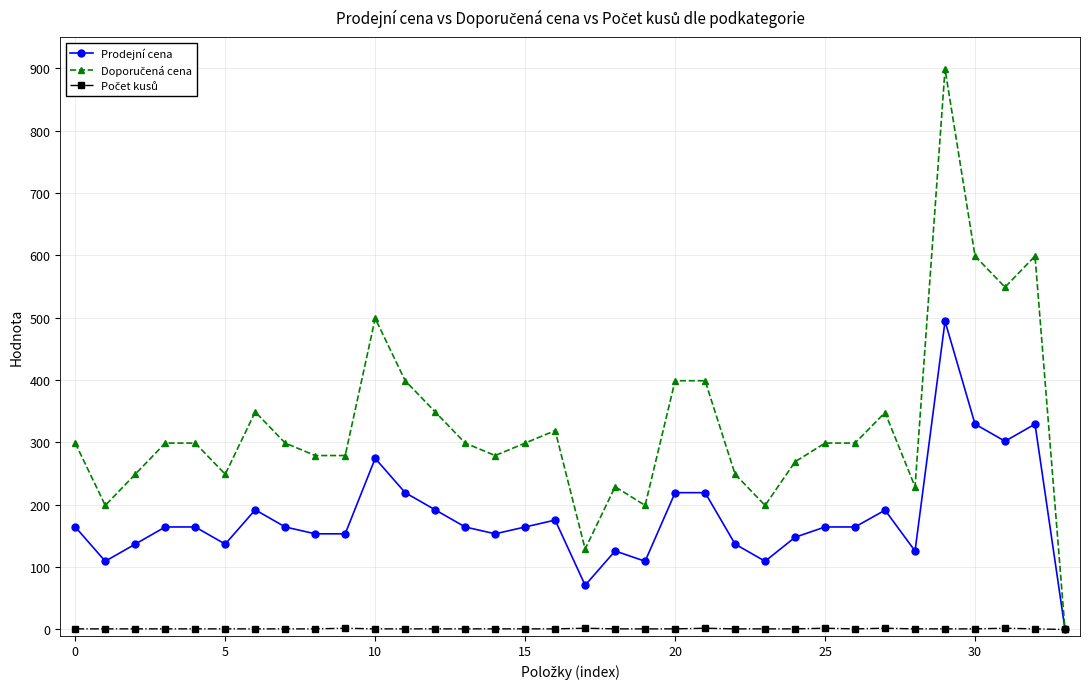

At how many categories does at least one series exceed 58?

33